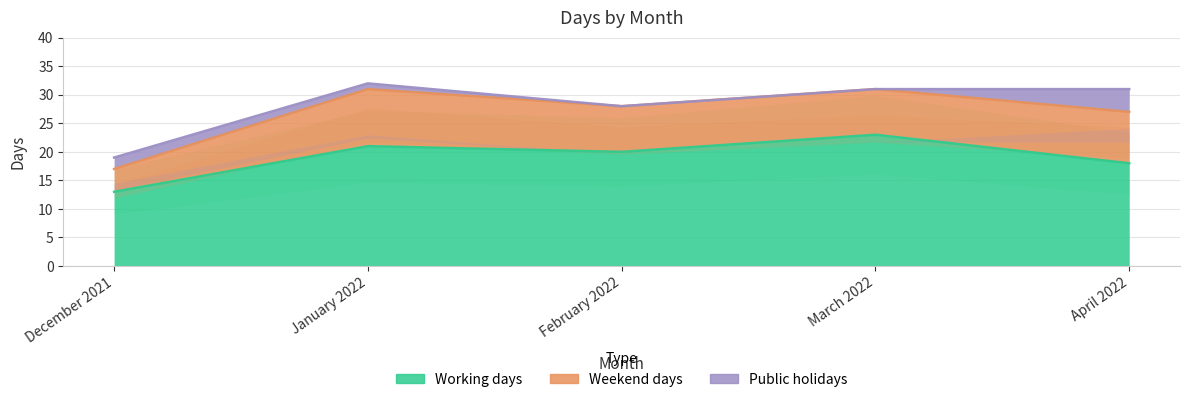

The Public holidays series shows 0 at March 2022. True or false?

True